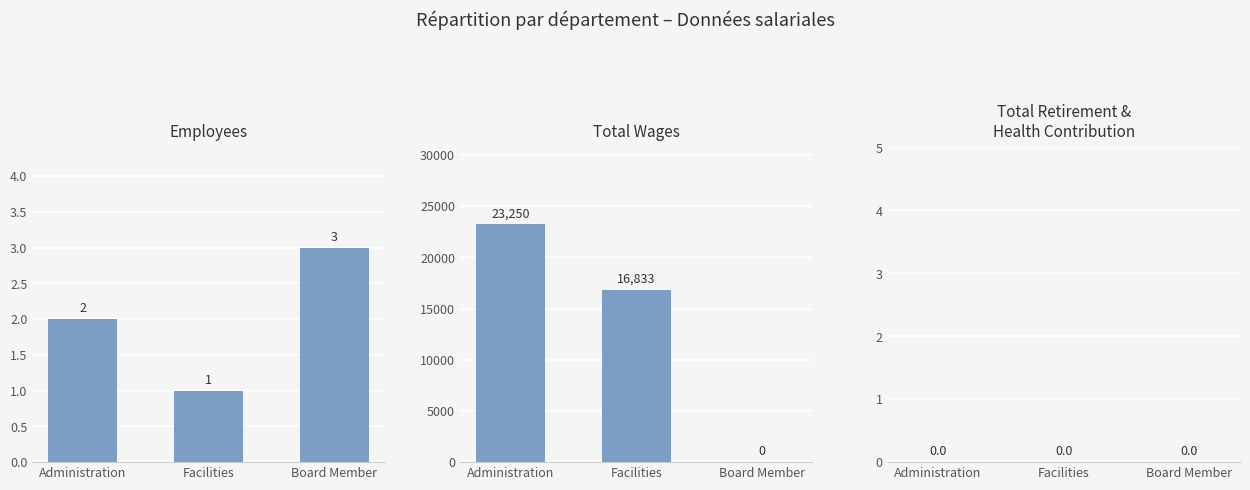

Does the chart contain stacked bars?

No